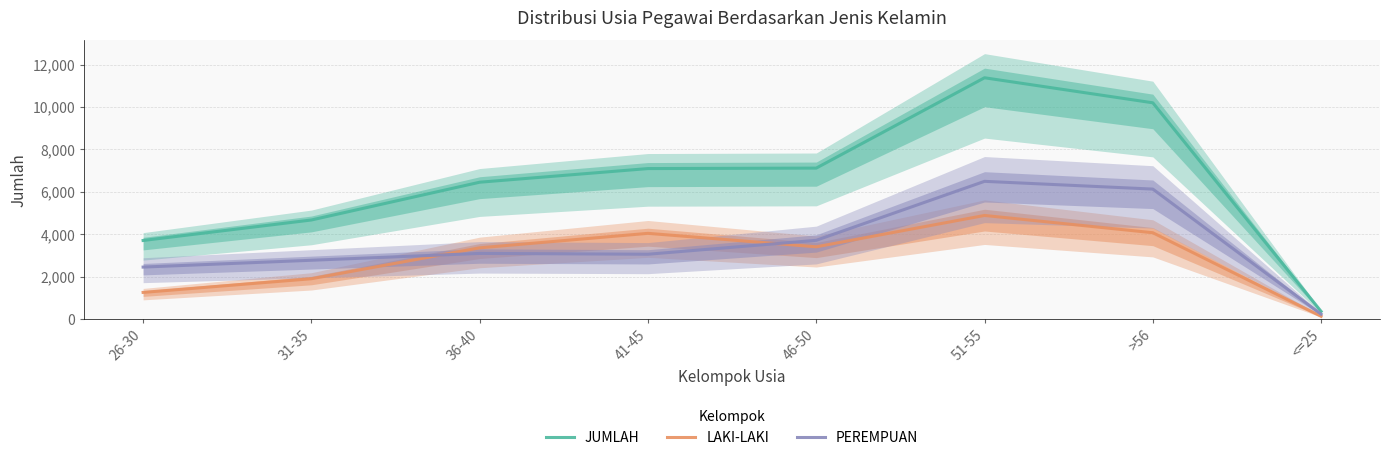

Where does the LAKI-LAKI series first go above 3407?

41-45